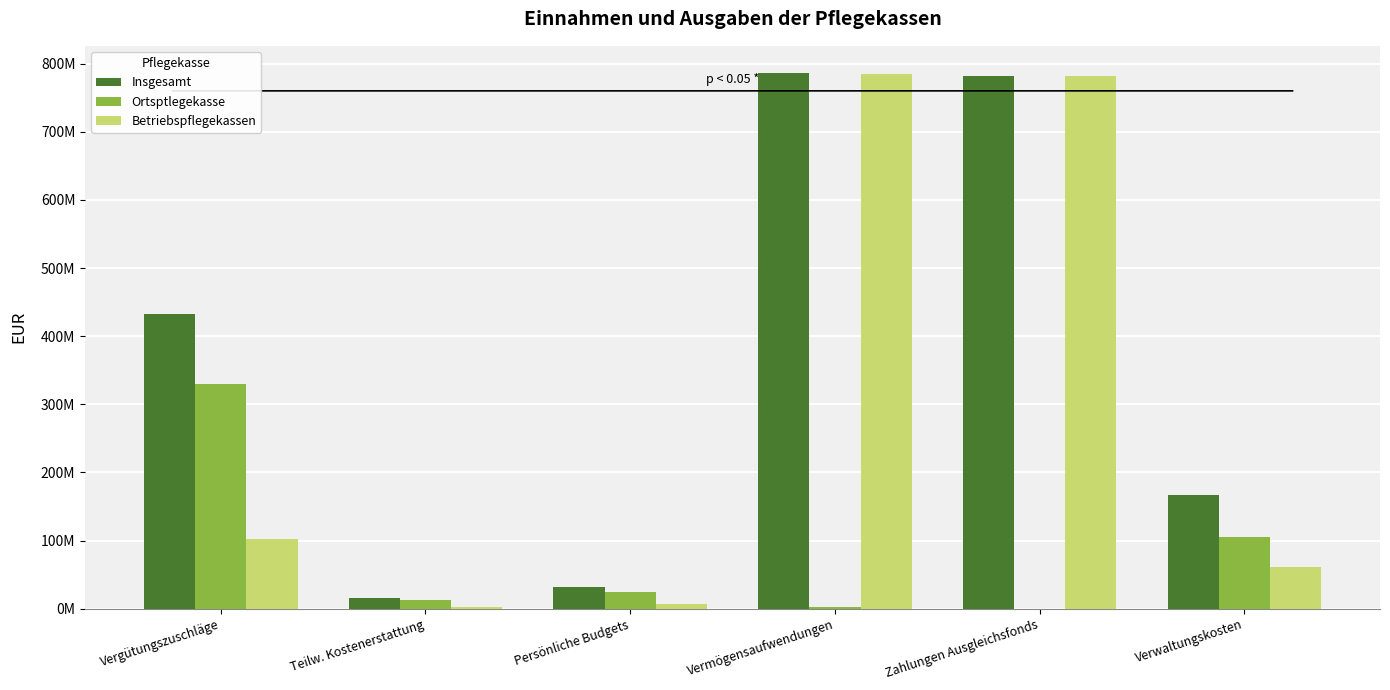

At which category does the chart reach its peak across all series?

Vermögensaufwendungen